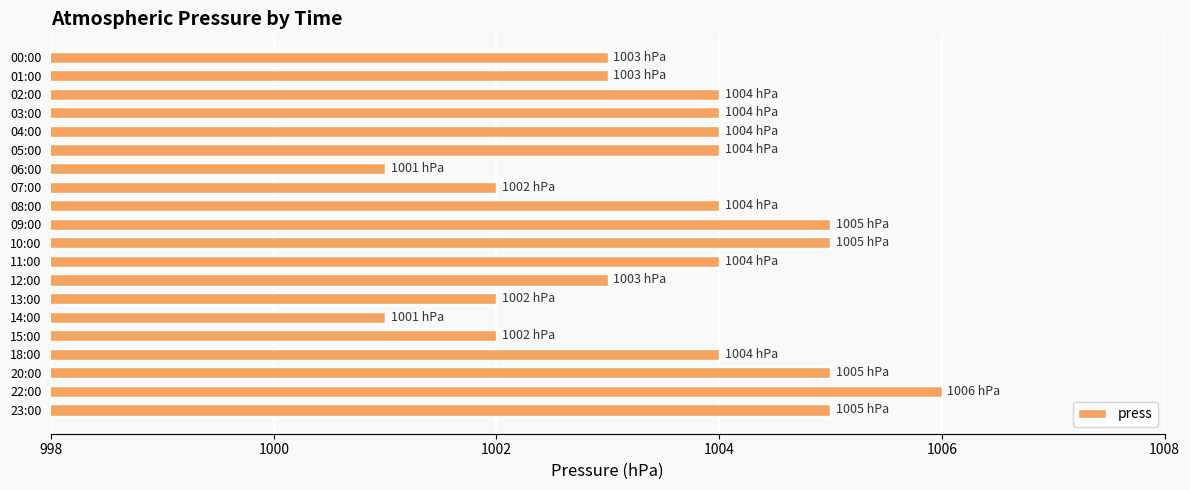

What position from the bottom is 12:00?

8